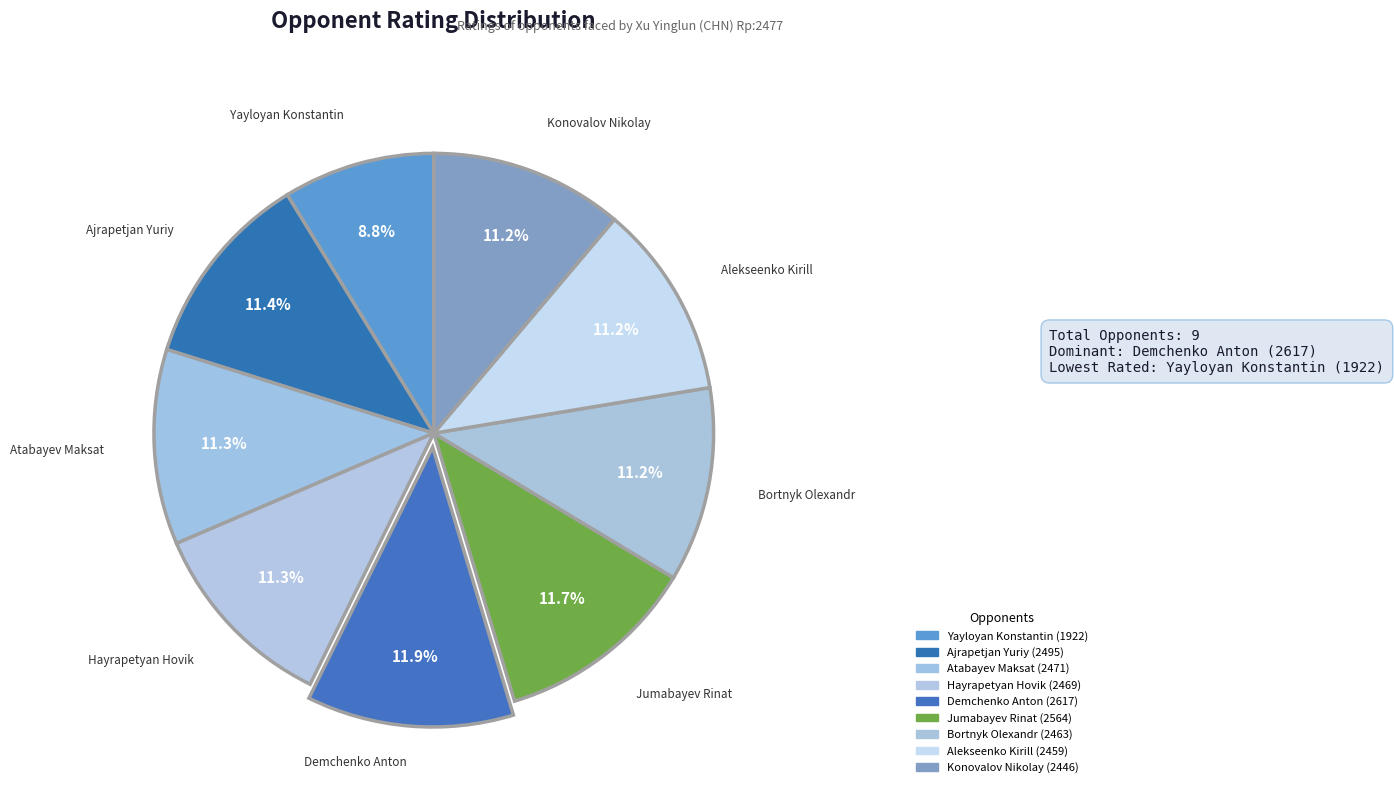

Approximately how many times larger is the value at Bortnyk Olexandr compared to Jumabayev Rinat?

1.0